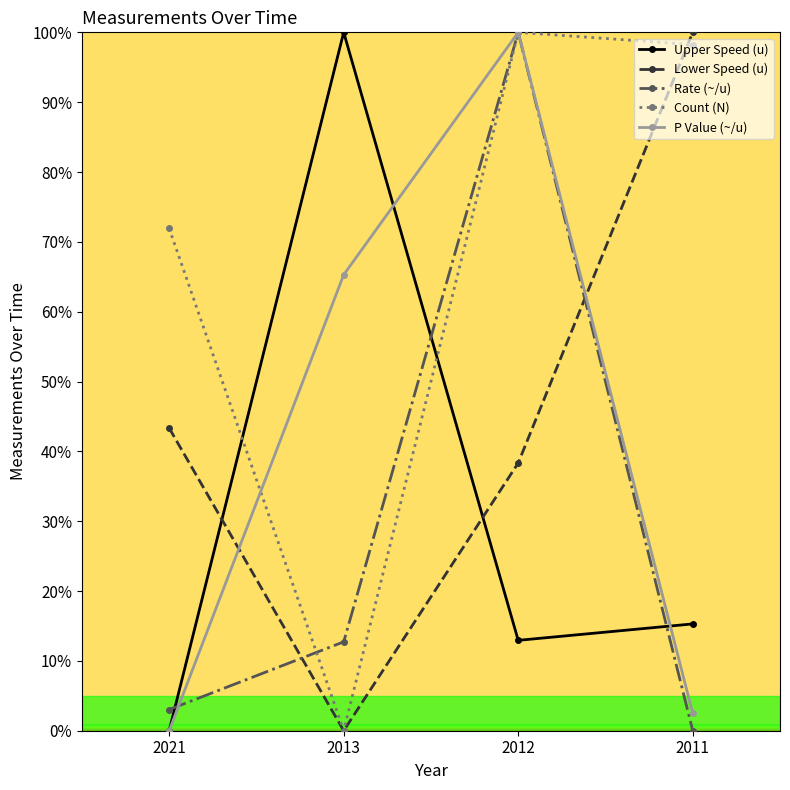

How many interior local peaks does the Rate (~/u) series have?

1